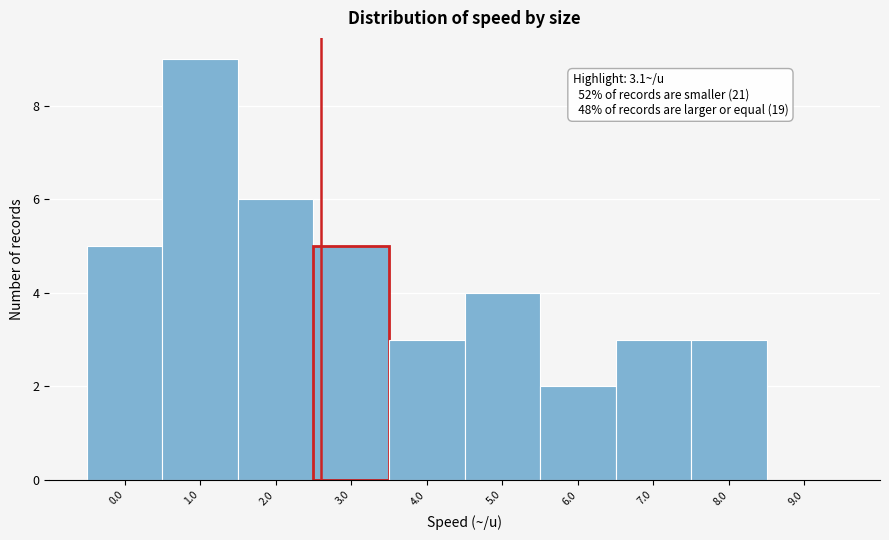

Reading left to right, what are all the values shown in this chart?

0.0=5	1.0=9	2.0=6	3.0=5	4.0=3	5.0=4	6.0=2	7.0=3	8.0=3	9.0=0